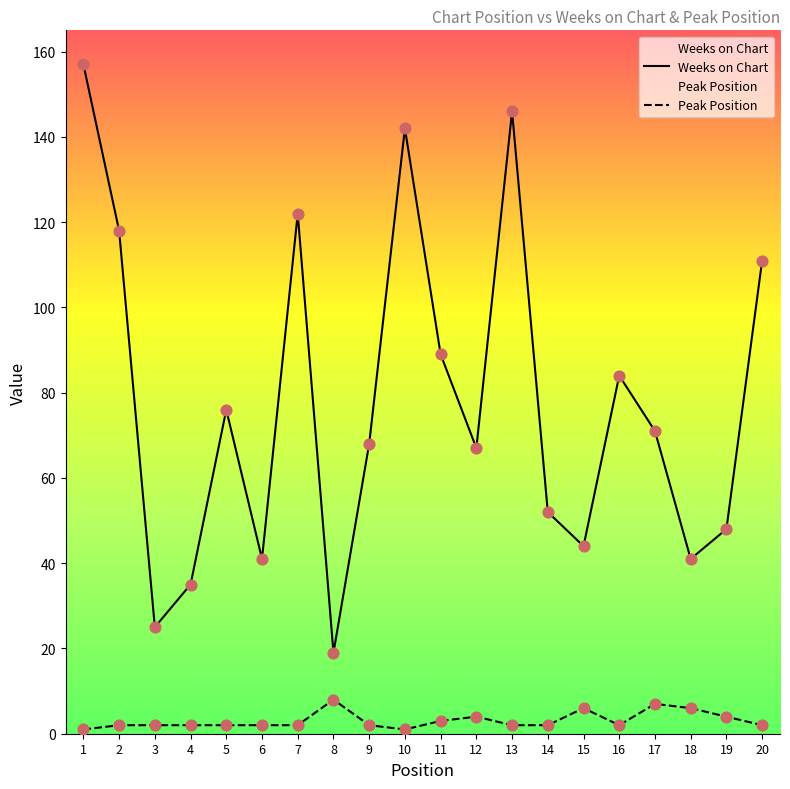

At which category is the sum across all series the highest?

1